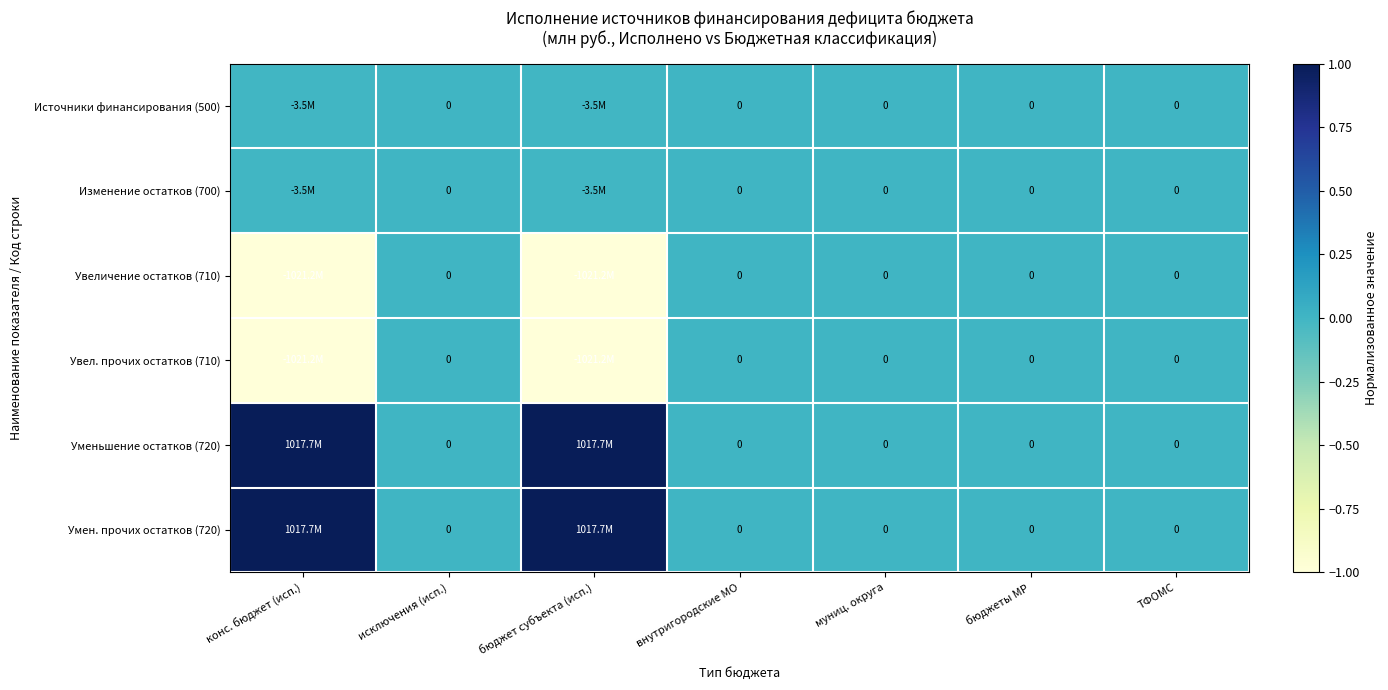

What is the average value of the Увеличение остатков (710) series?

-0.3